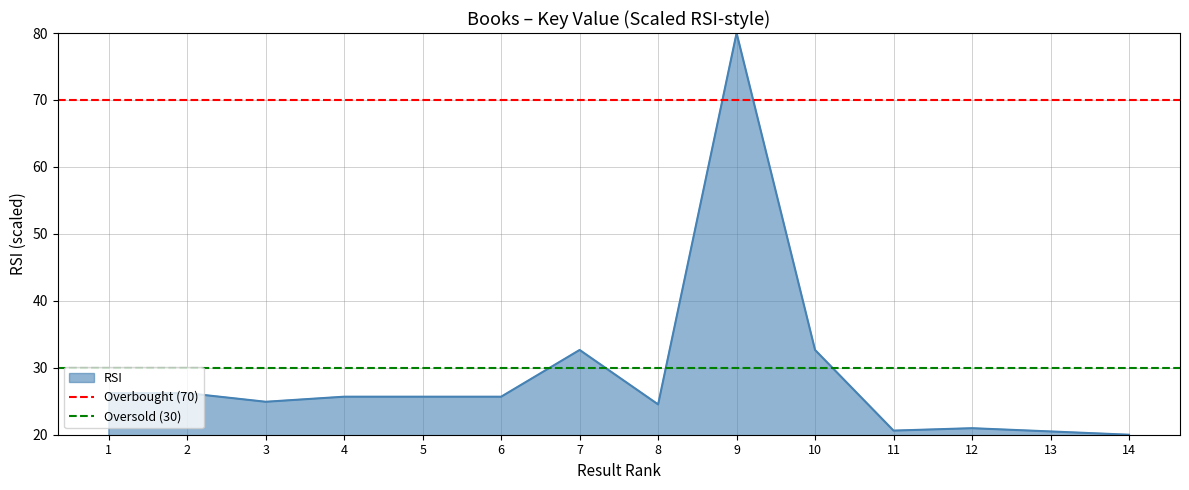

At which label does RSI reach its peak?

9